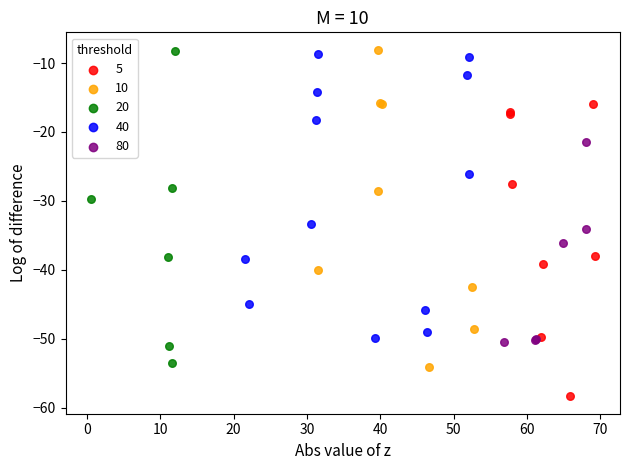

Which series reaches the minimum Y coordinate?

5